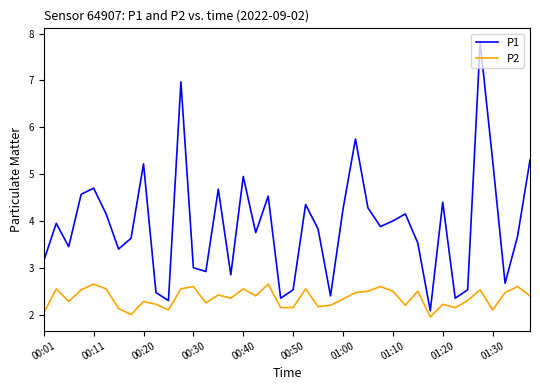

What is the maximum value shown in the chart?

7.8